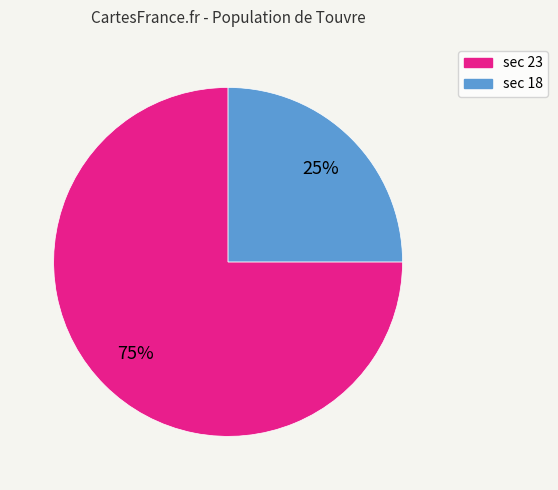

To the nearest percent, what is the average slice percentage?

50%